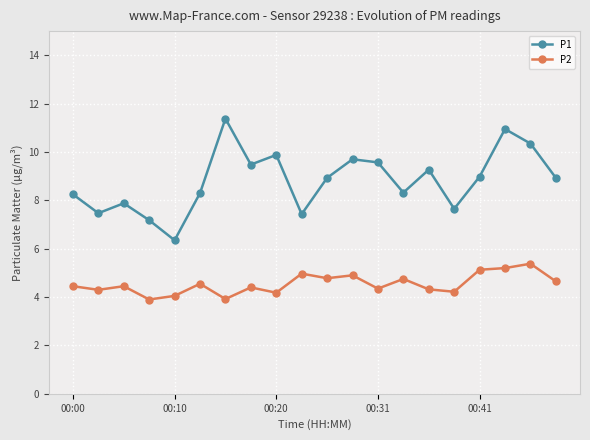

True or false: P1 and P2 intersect in this chart.

False